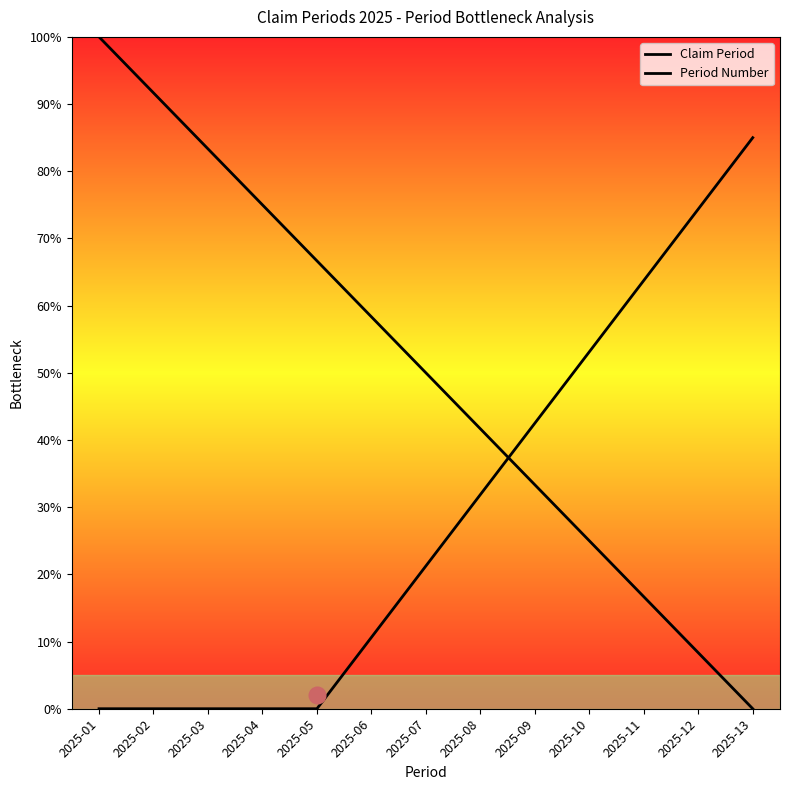

True or false: Claim Period and Period Number cross at least once.

True